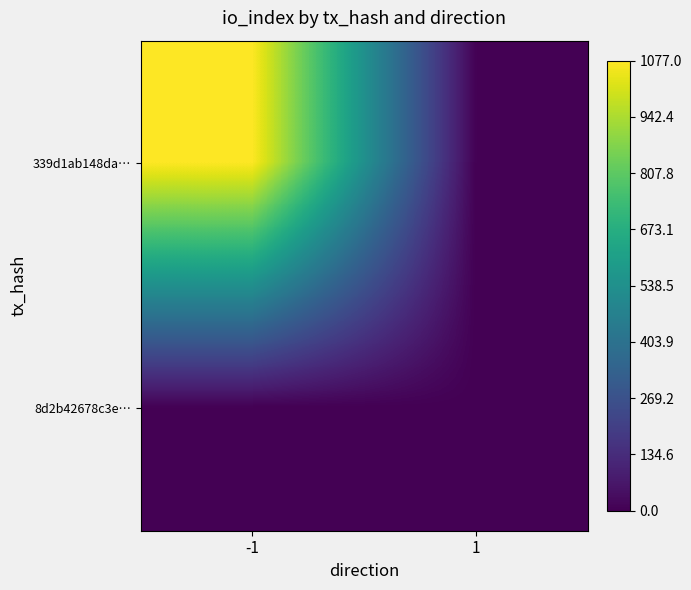

What is the total value across all series at -1?

1077